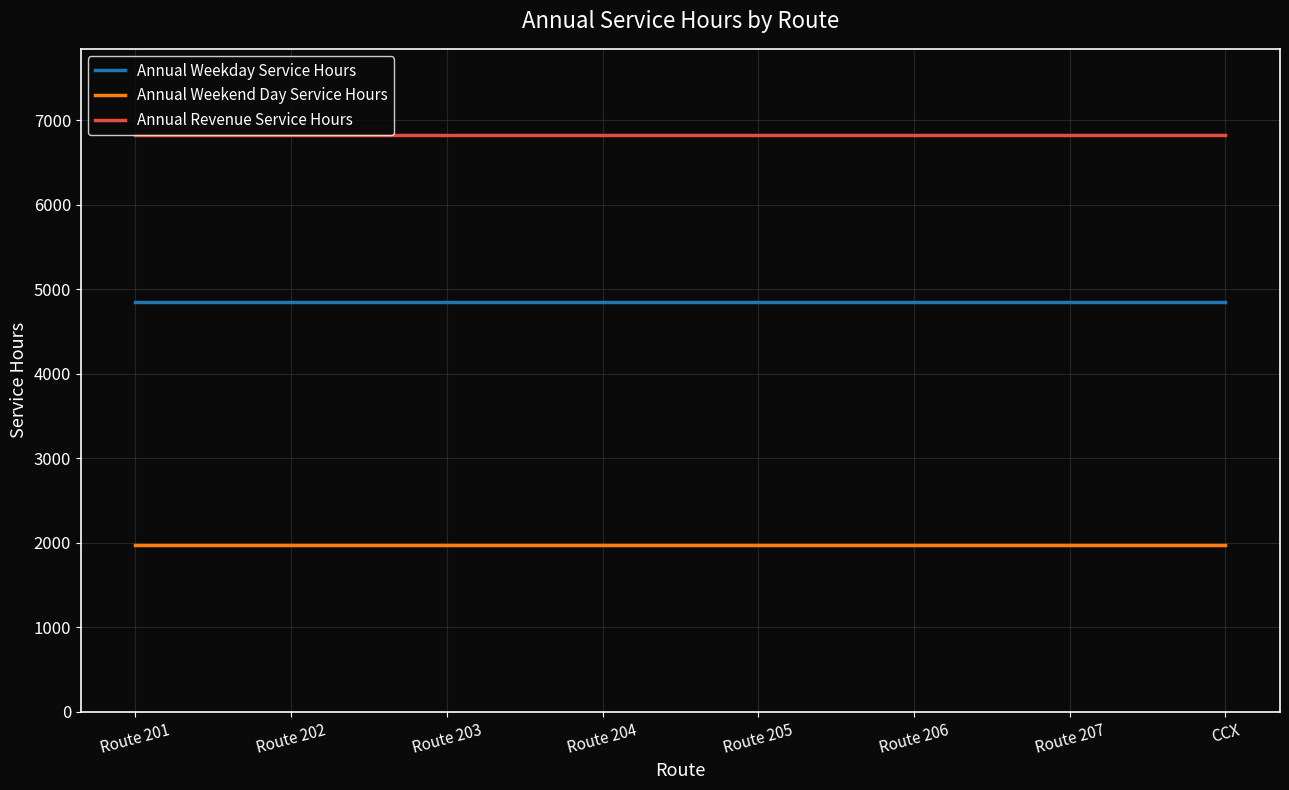

How many lines are shown in the chart?

3